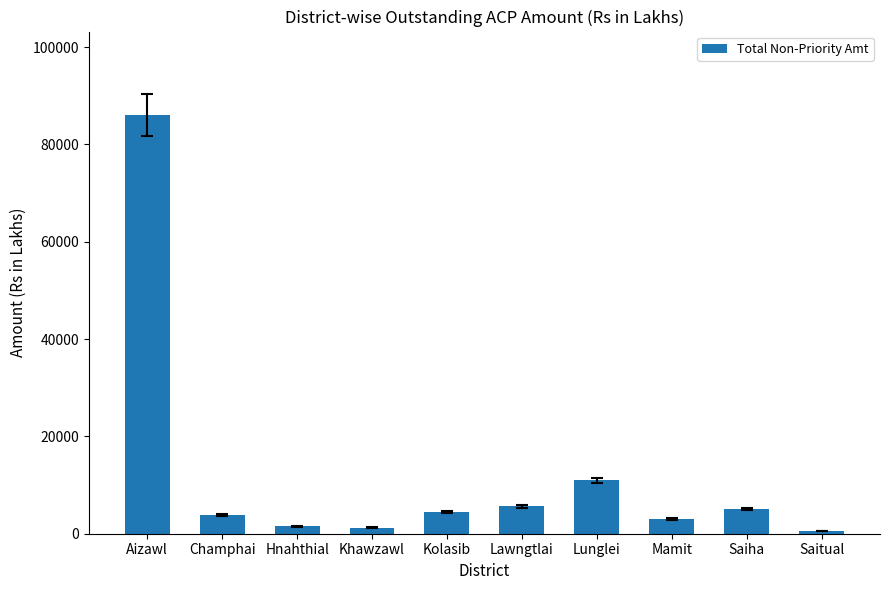

What is the label of the 6th bar from the left?

Lawngtlai